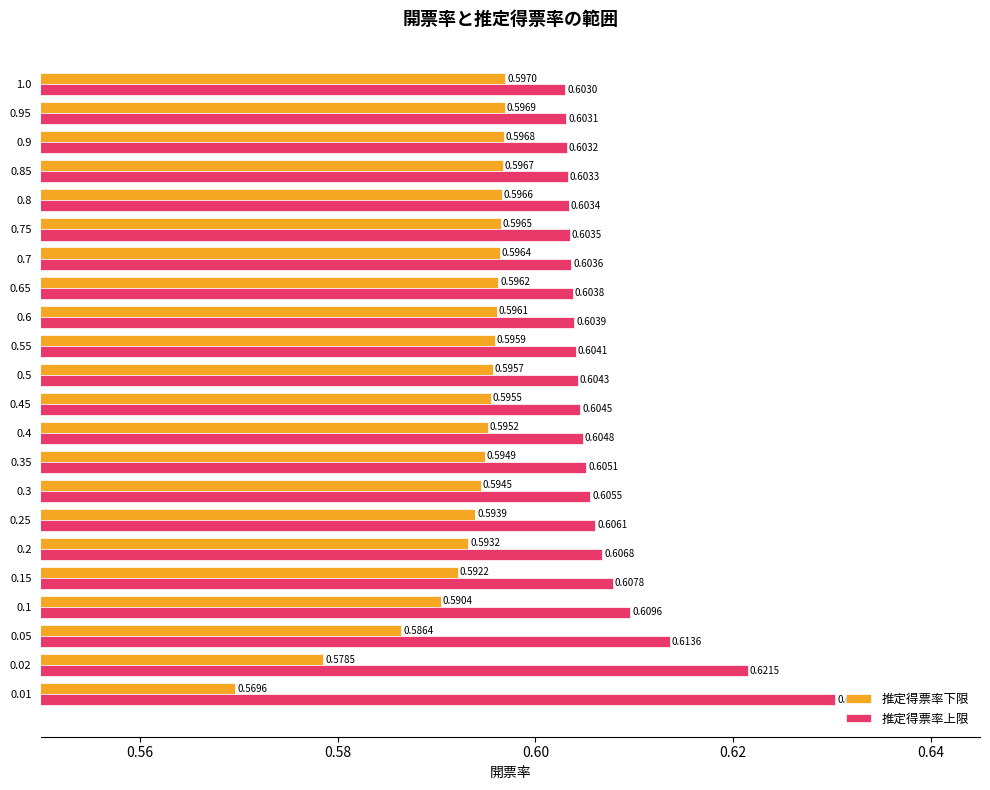

What is the sum of all 推定得票率下限 values?

13.0